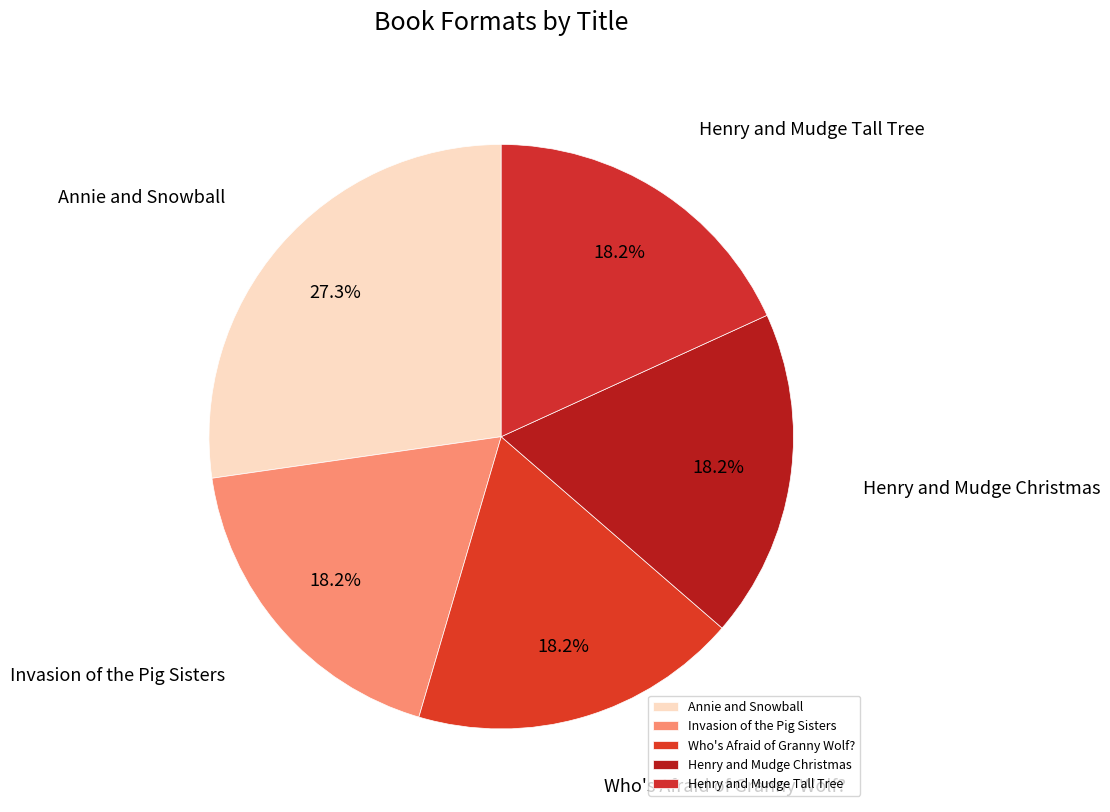

Is the sum of Henry and Mudge Tall Tree and Invasion of the Pig Sisters greater than half?

No